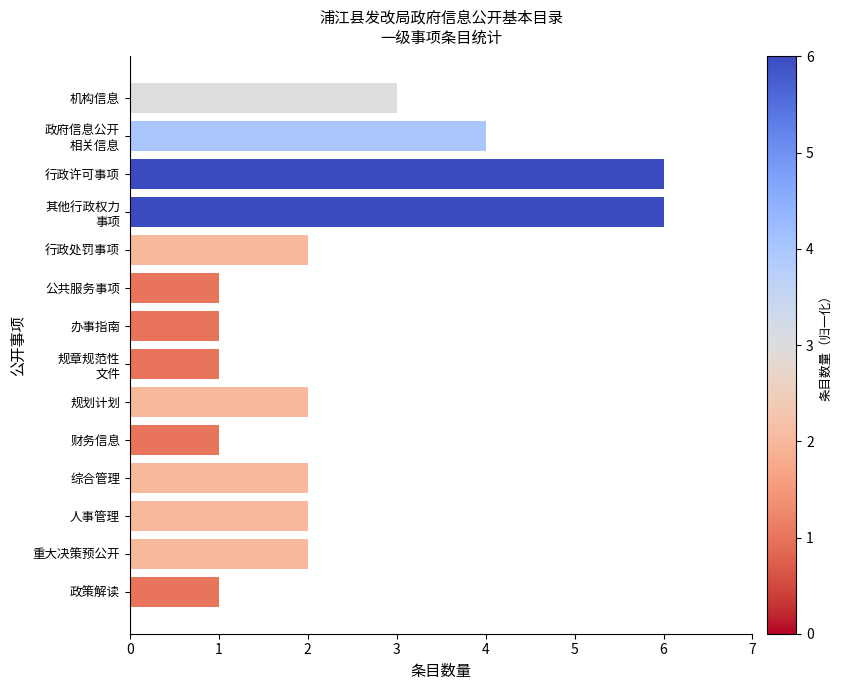

Reading top to bottom, what are all the values shown in this chart?

3	4	6	6	2	1	1	1	2	1	2	2	2	1